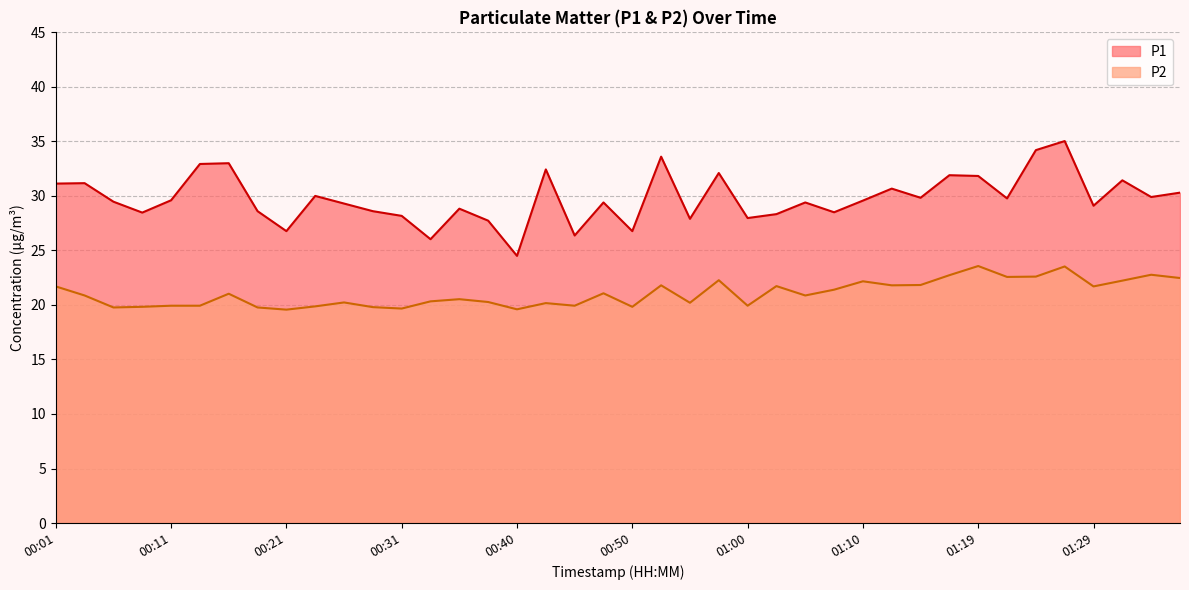

What is the sum of all P2 values?

841.9